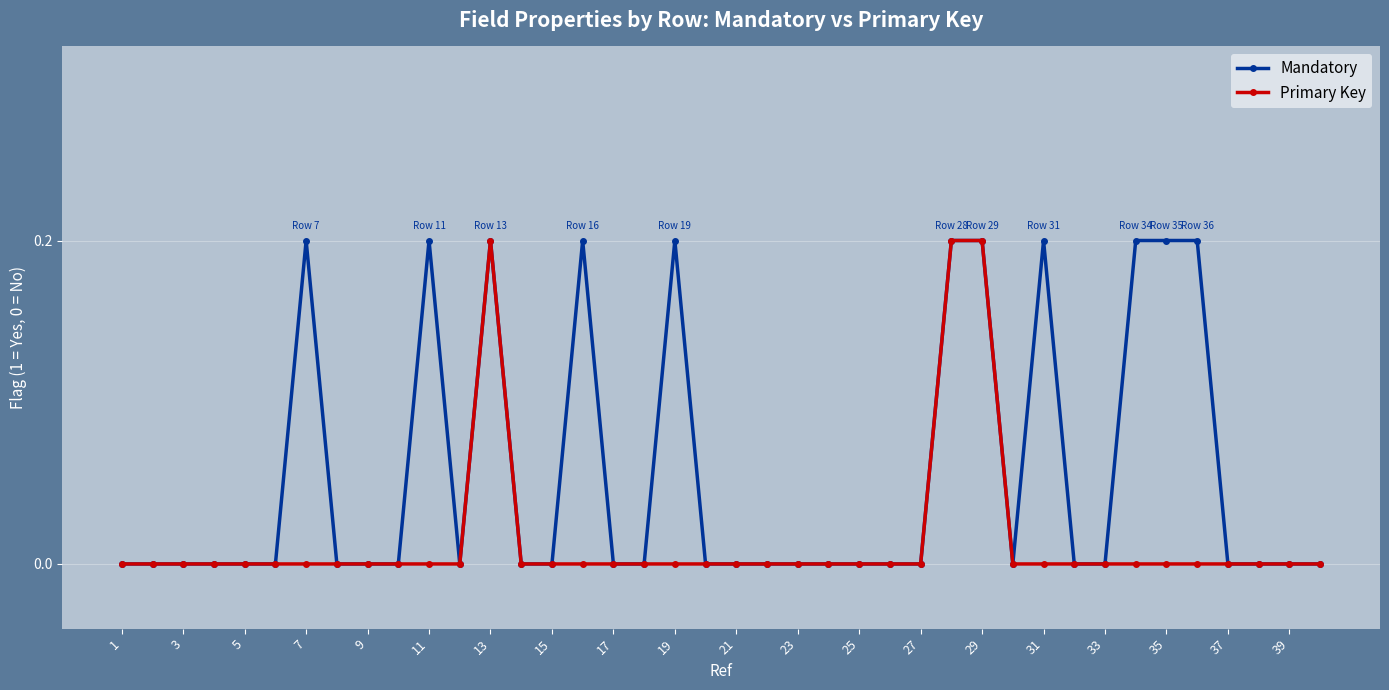

What are all the series names shown in the legend?

Mandatory, Primary Key